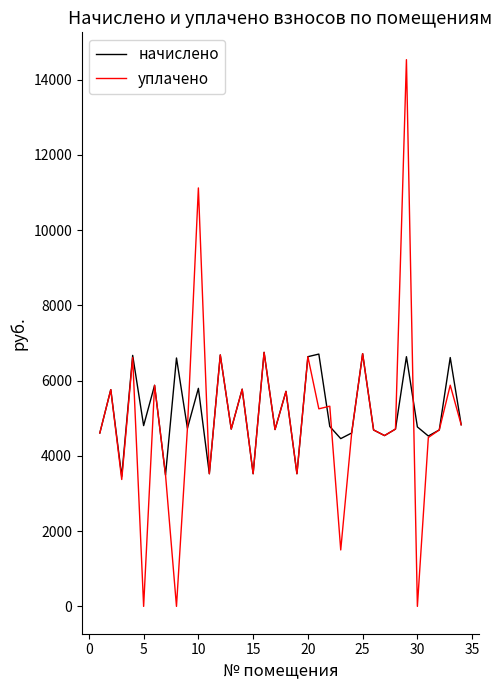

At how many categories does at least one series exceed 2929?

34